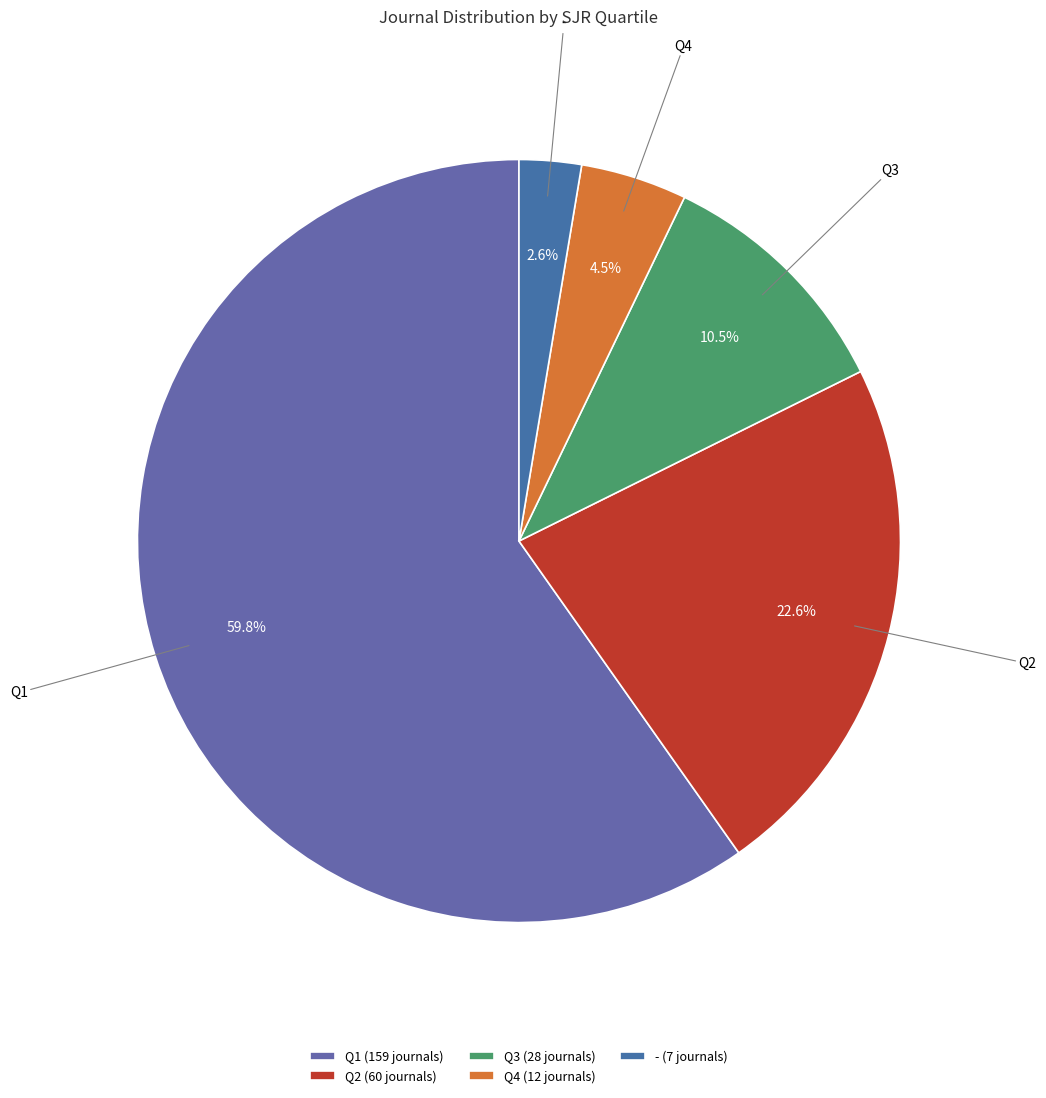

Is there a majority slice in this chart?

Yes